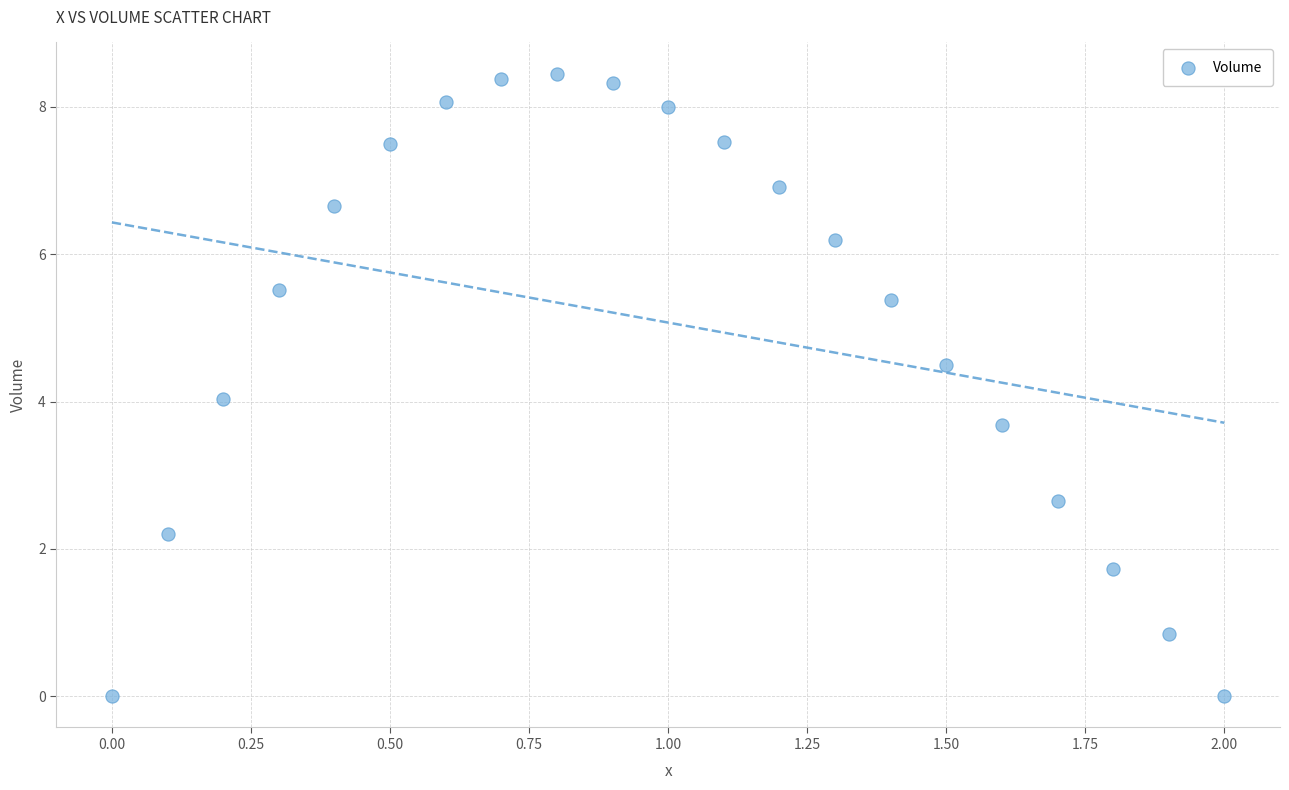

What is the range of X values (max minus min)?

2.0